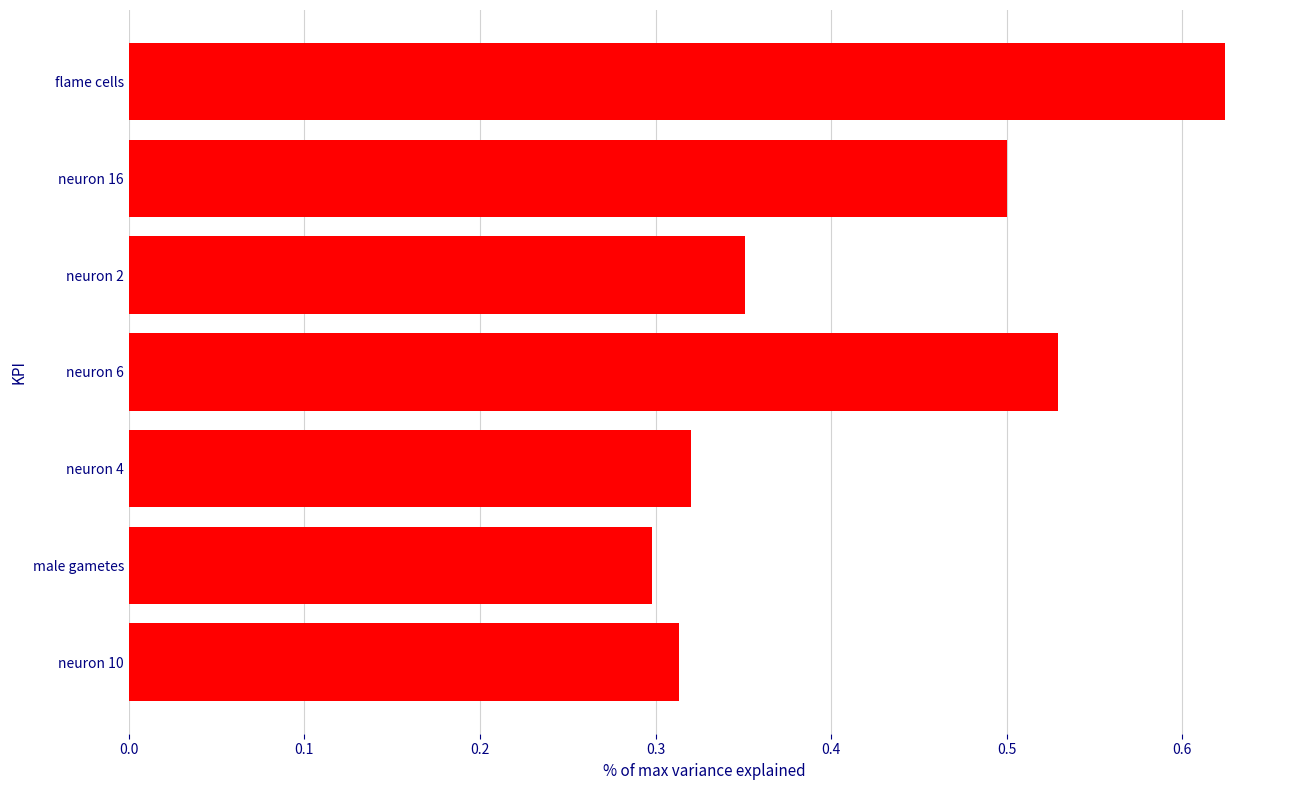

Rank the categories by value from highest to lowest.

flame cells, neuron 6, neuron 16, neuron 2, neuron 4, neuron 10, male gametes